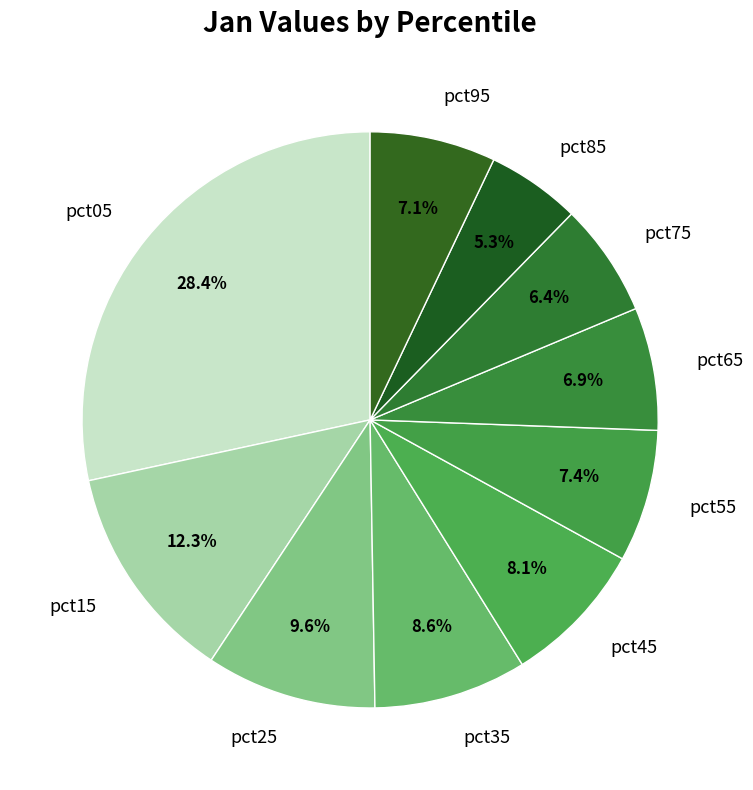

To the nearest percent, what is the difference between the pct35 and pct65 slice percentages?

2%